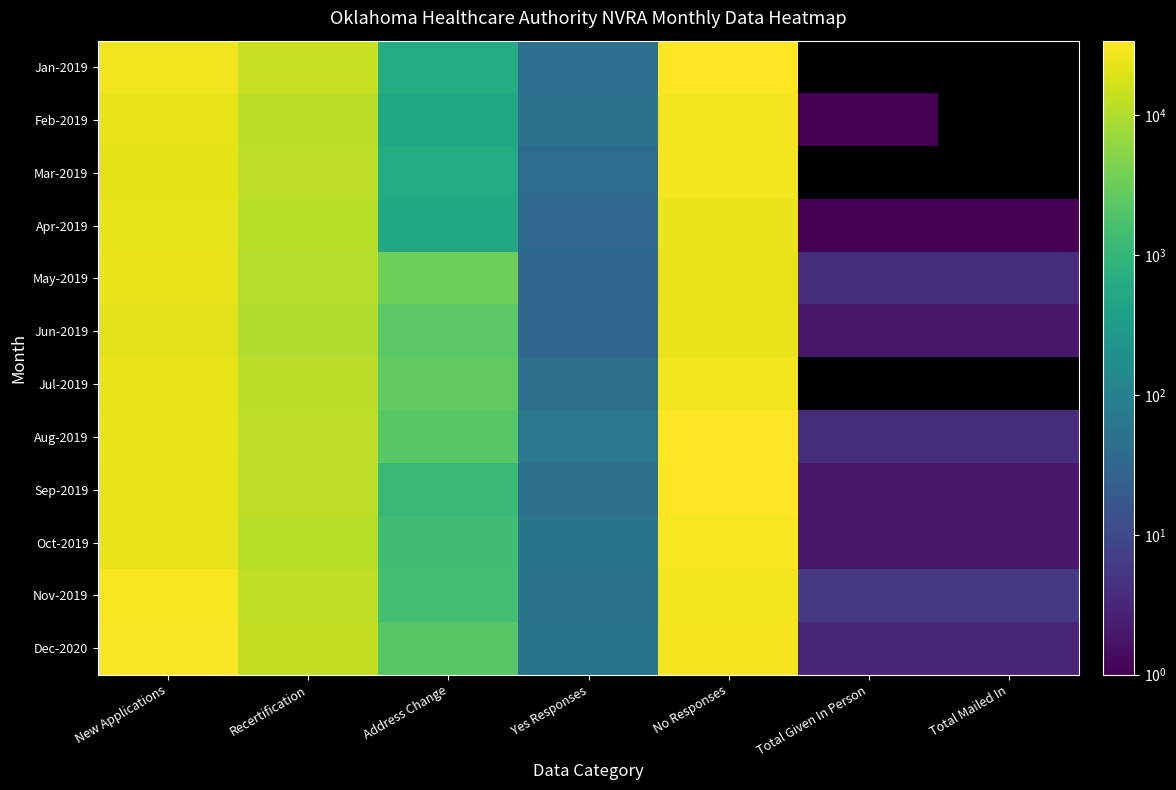

The value of Aug-2019 at Recertification is 12110.0. True or false?

True